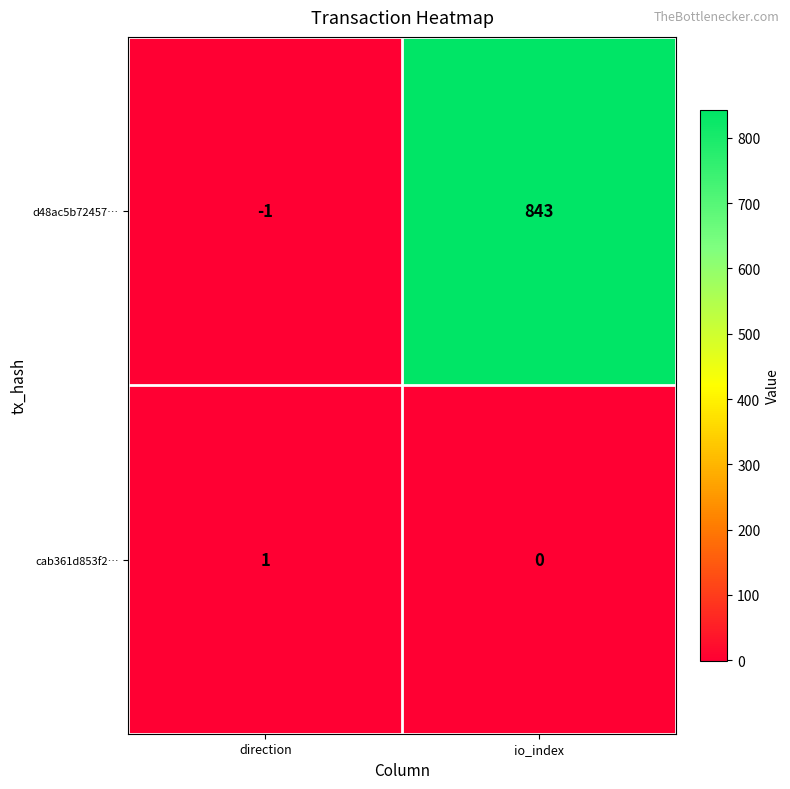

Is it true that d48ac5b72457… equals -2 at direction?

False